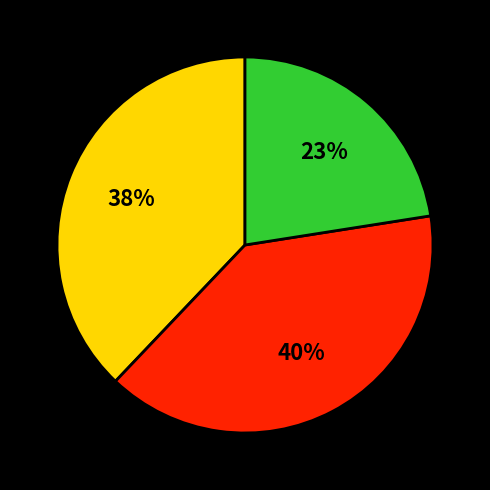

To the nearest percent, what is the difference between the largest and smallest slice percentages?

17%